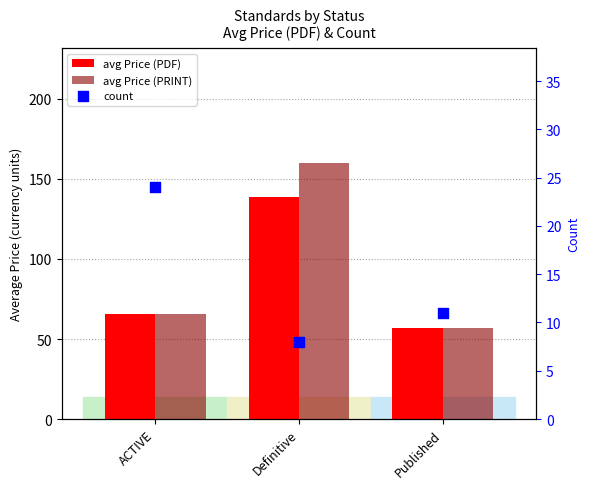

At which category is the sum across all series the highest?

Definitive